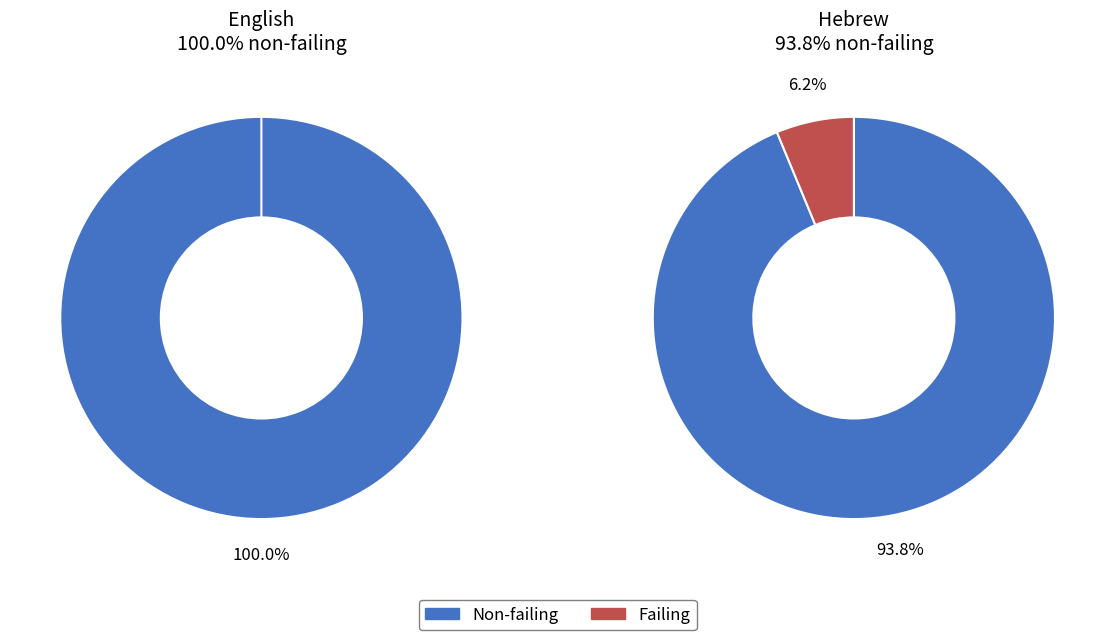

Do total and failing together represent more than half of the pie?

Yes